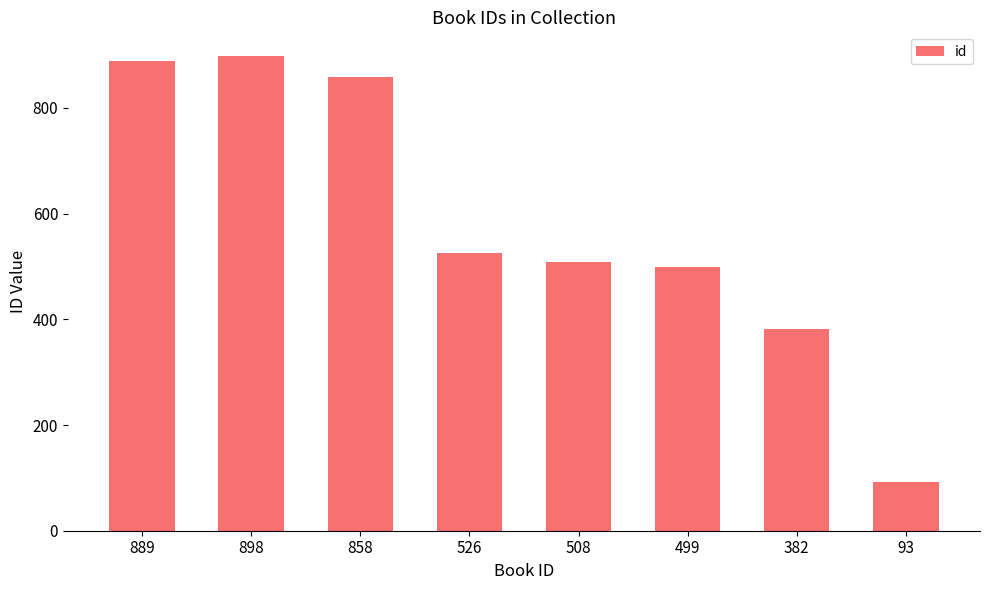

What is the average value?

582